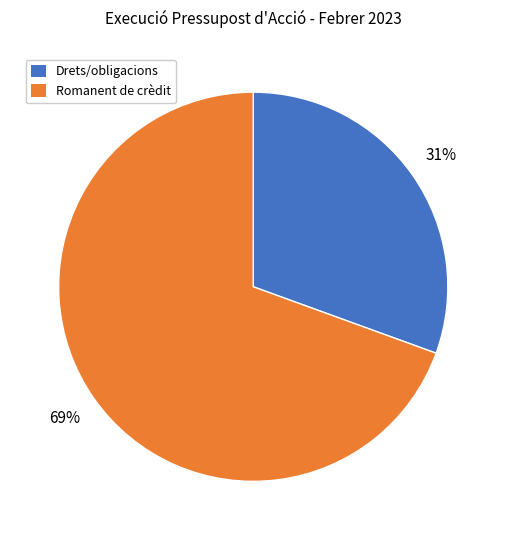

Which category has the smallest portion of the pie?

Drets/obligacions